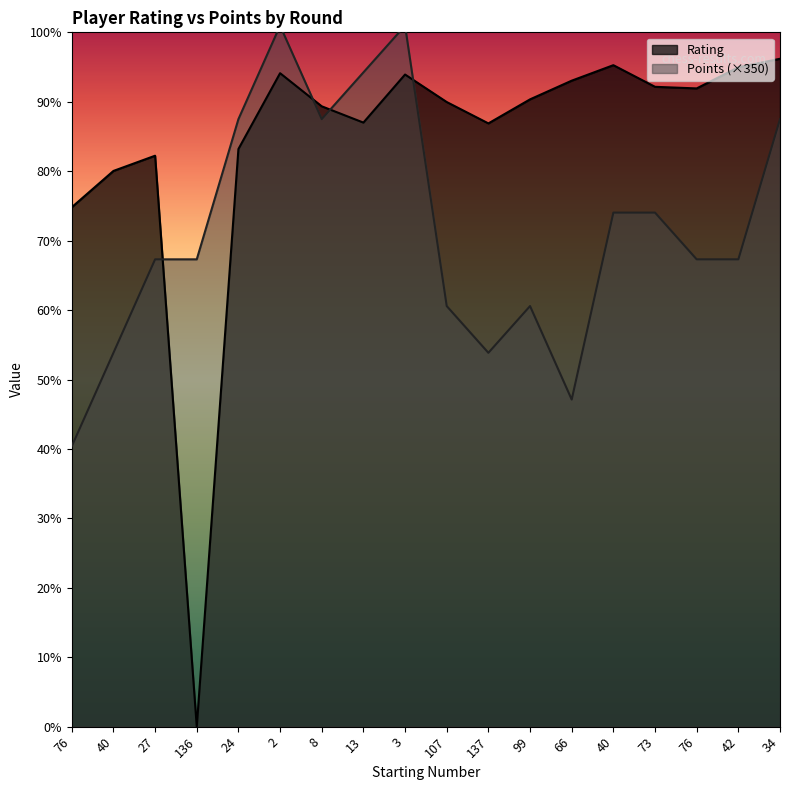

Is it true that Rating equals 4249 at 3?

False